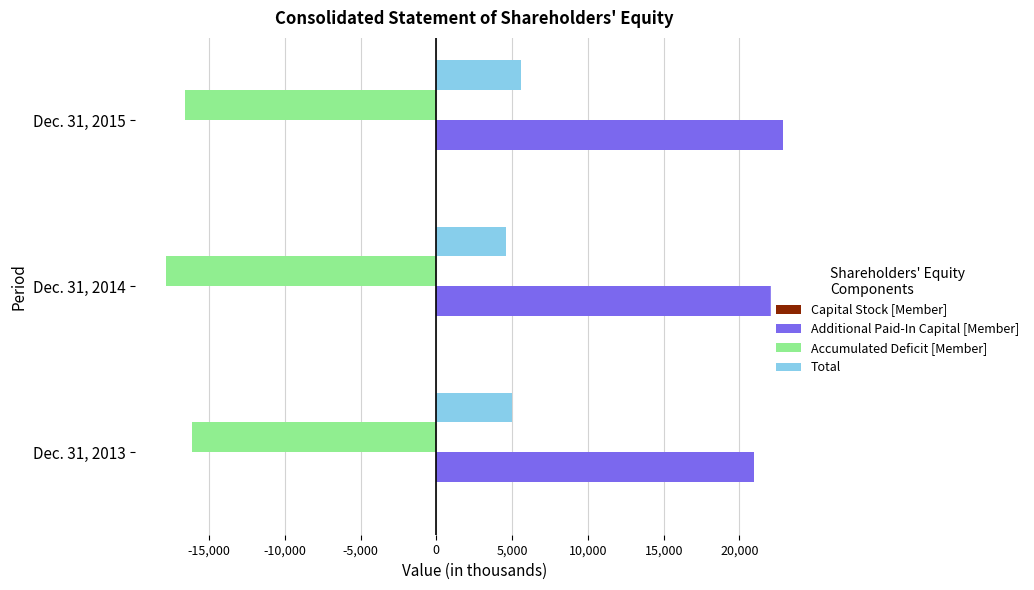

The value of Accumulated Deficit [Member] at Dec. 31, 2014 is -17848. True or false?

True